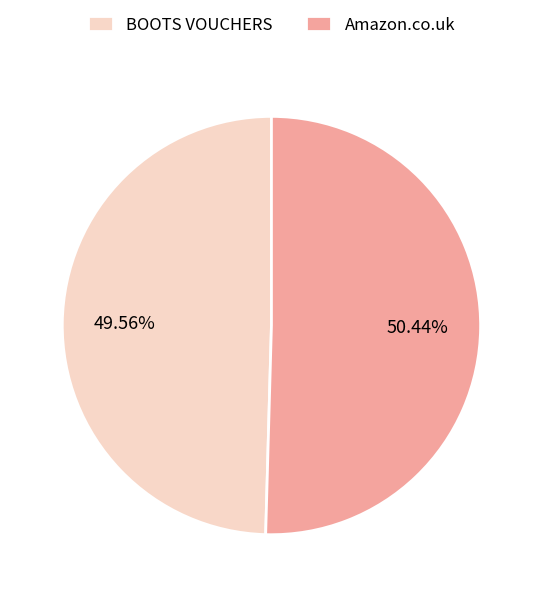

What portion of the pie excludes BOOTS VOUCHERS?

50.4%